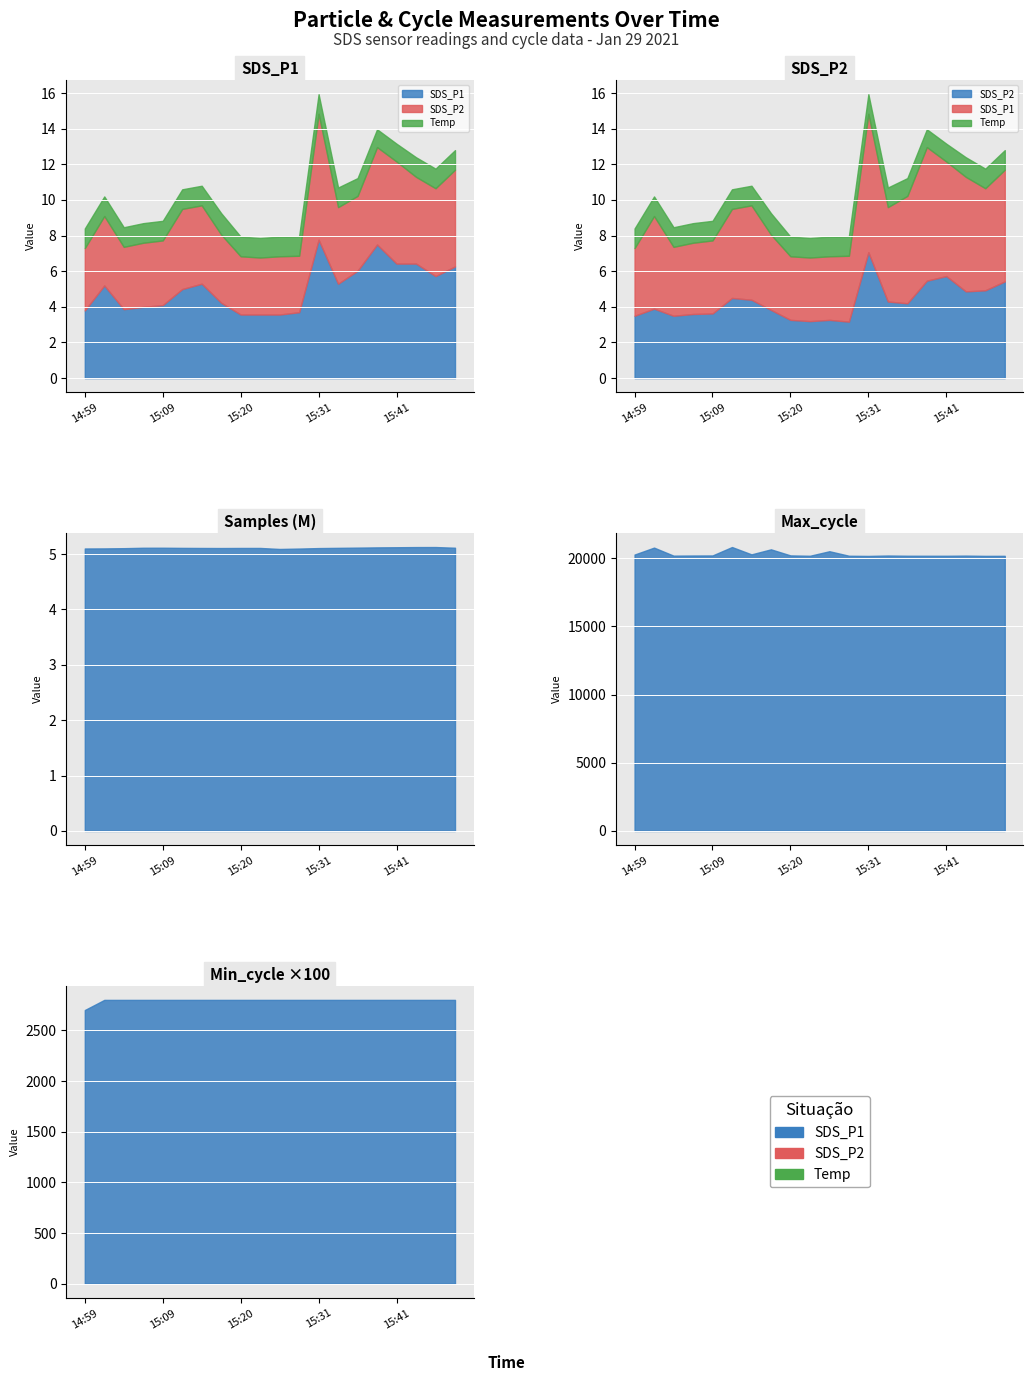

Is it true that SDS_P2 equals 4.9 at 15:44?

True